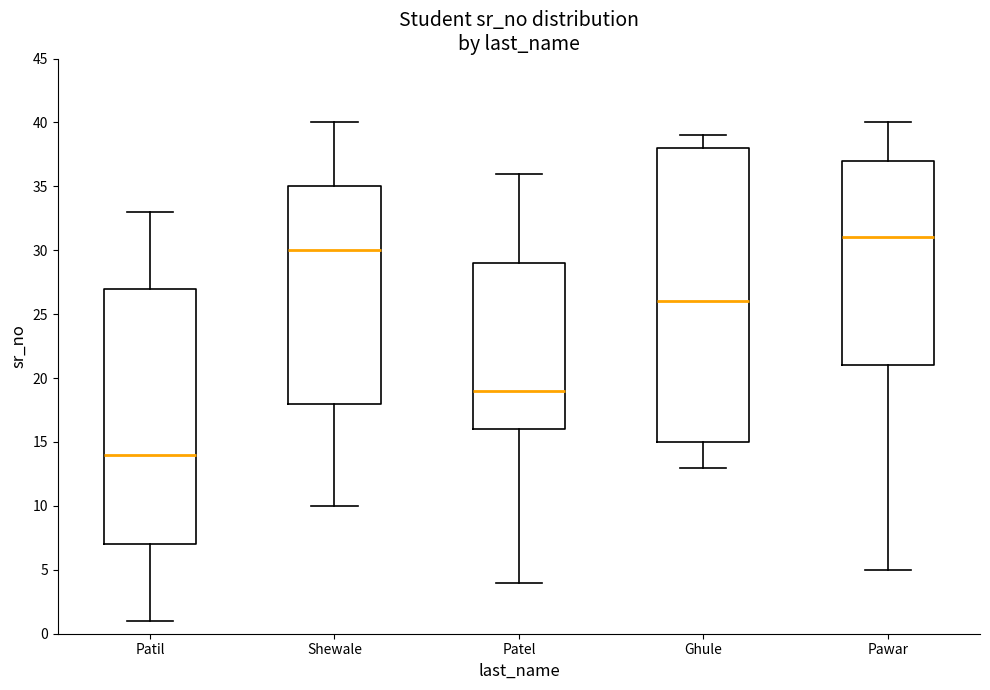

Which box is the tallest, from its lower edge to its upper edge?

Ghule